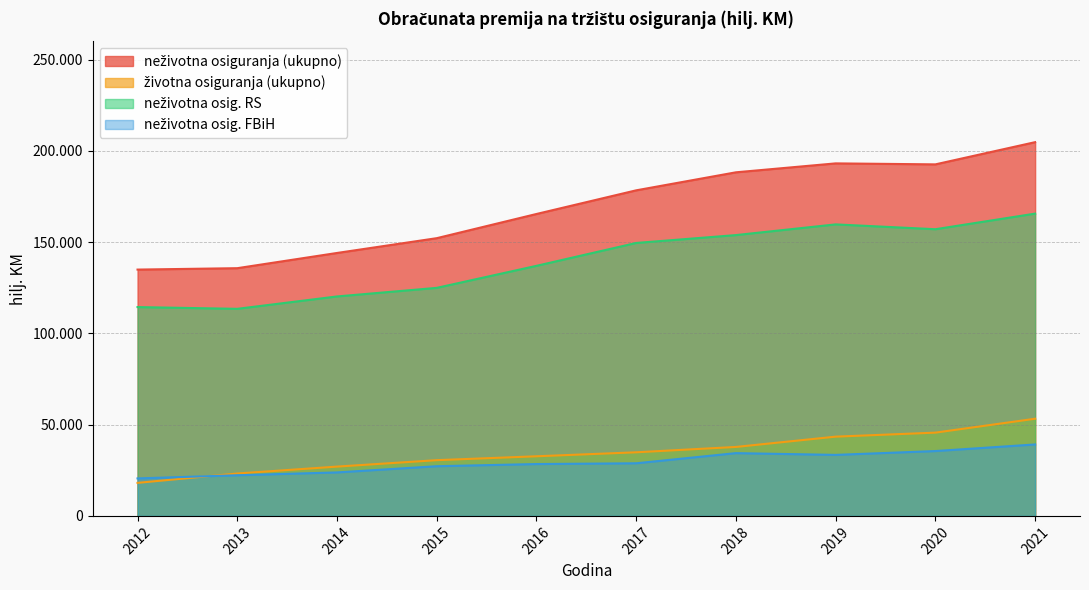

True or false: životna osiguranja (ukupno) and neživotna osiguranja (ukupno) cross at least once.

False